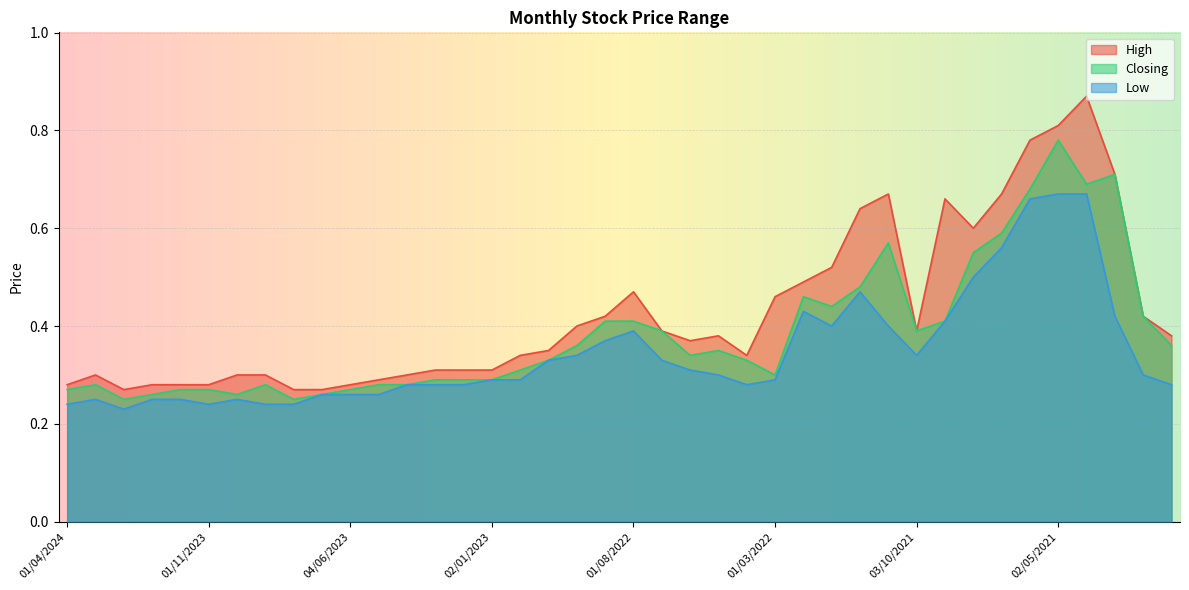

Which label corresponds to the smallest value in the chart?

01/02/2024